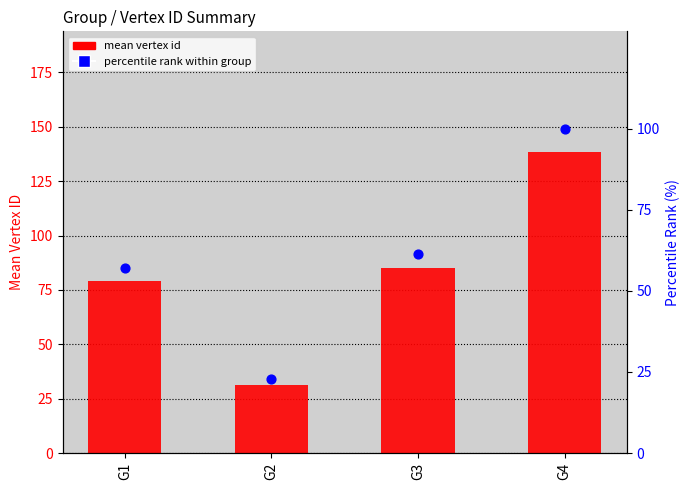

What are all the series names shown in the legend?

mean vertex id, percentile rank within group